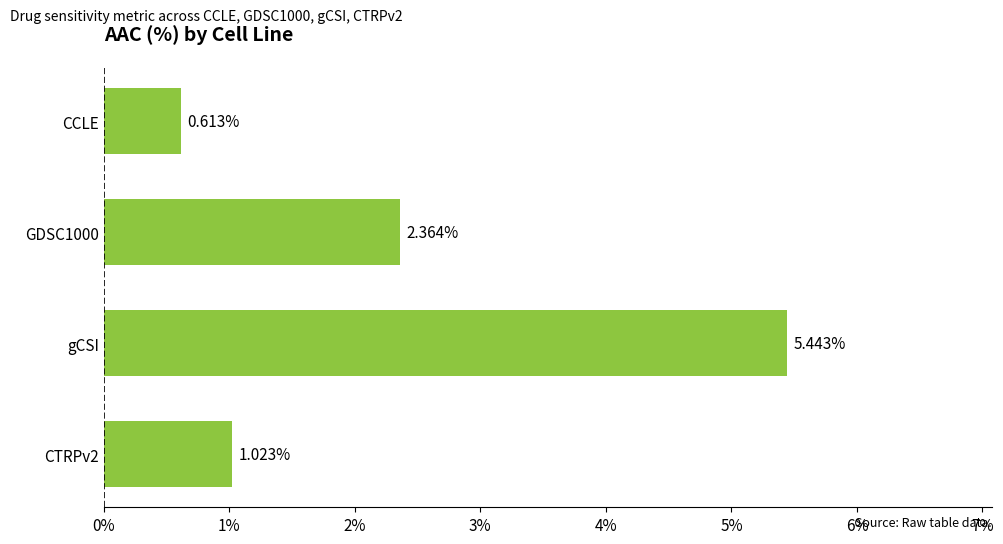

Which category has the highest value across all series?

gCSI